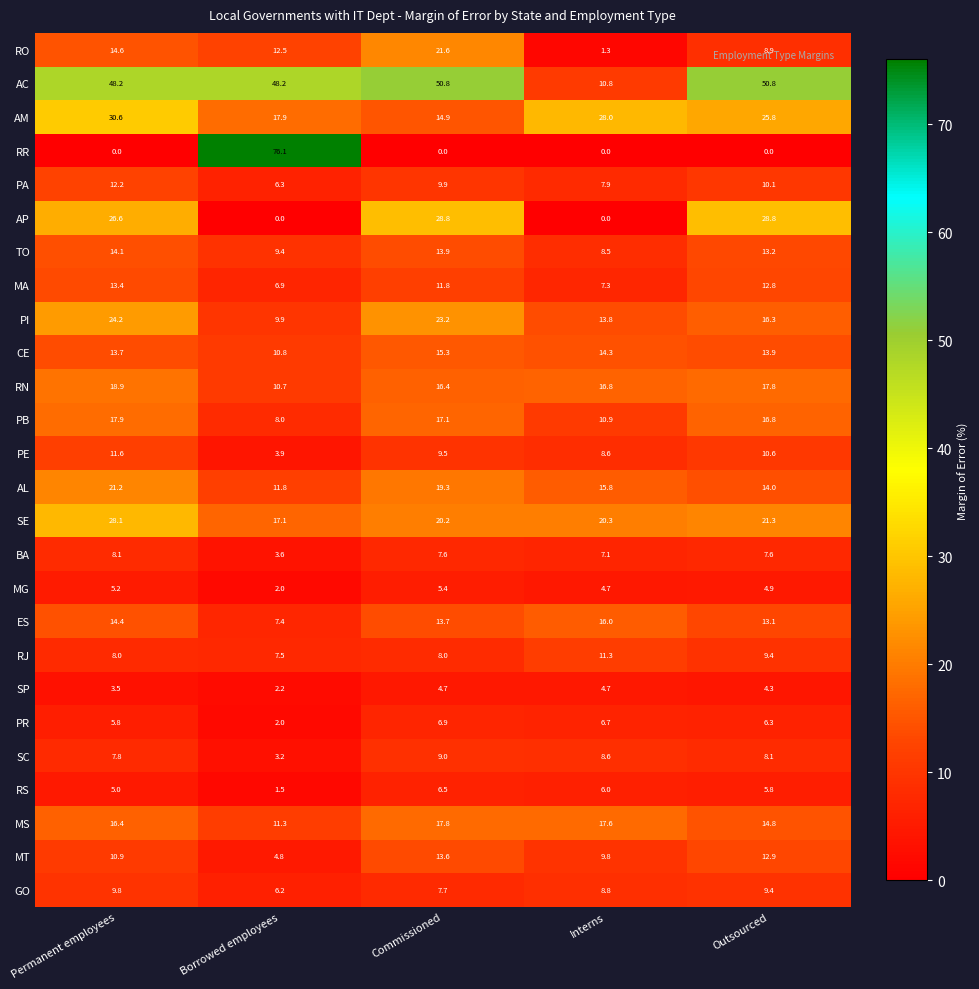

What is the sum of all GO values?

41.9